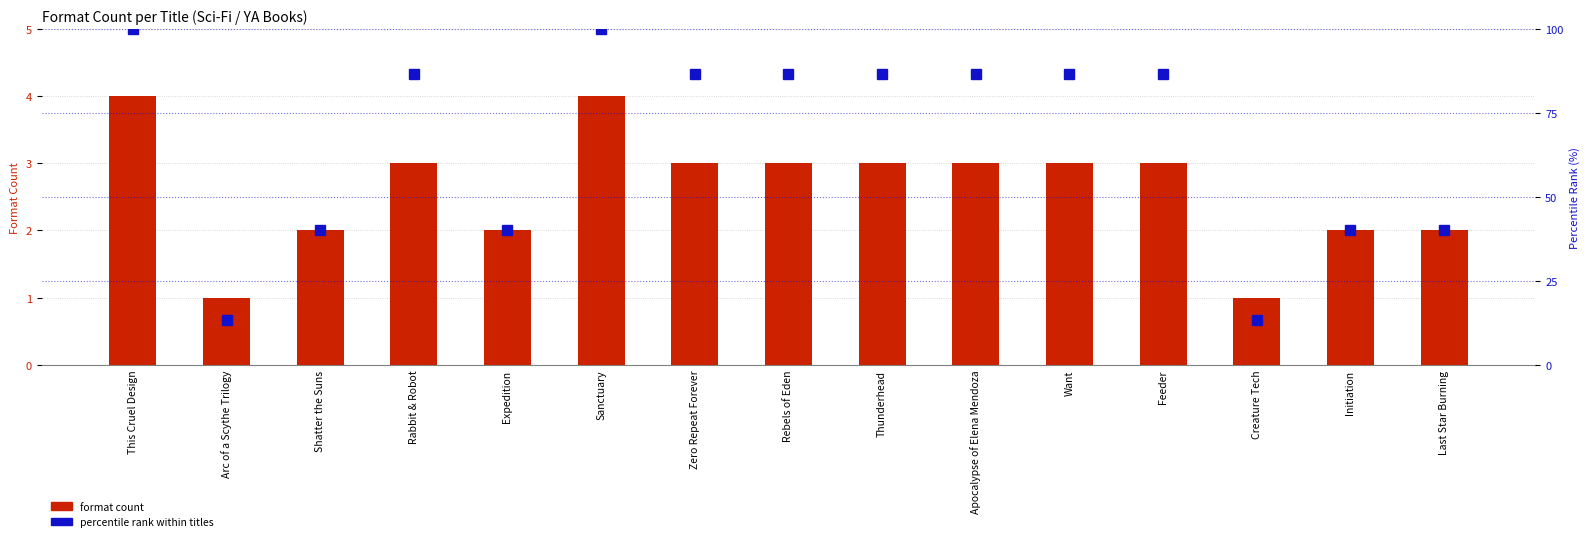

What is the average value of the format count series?

2.6